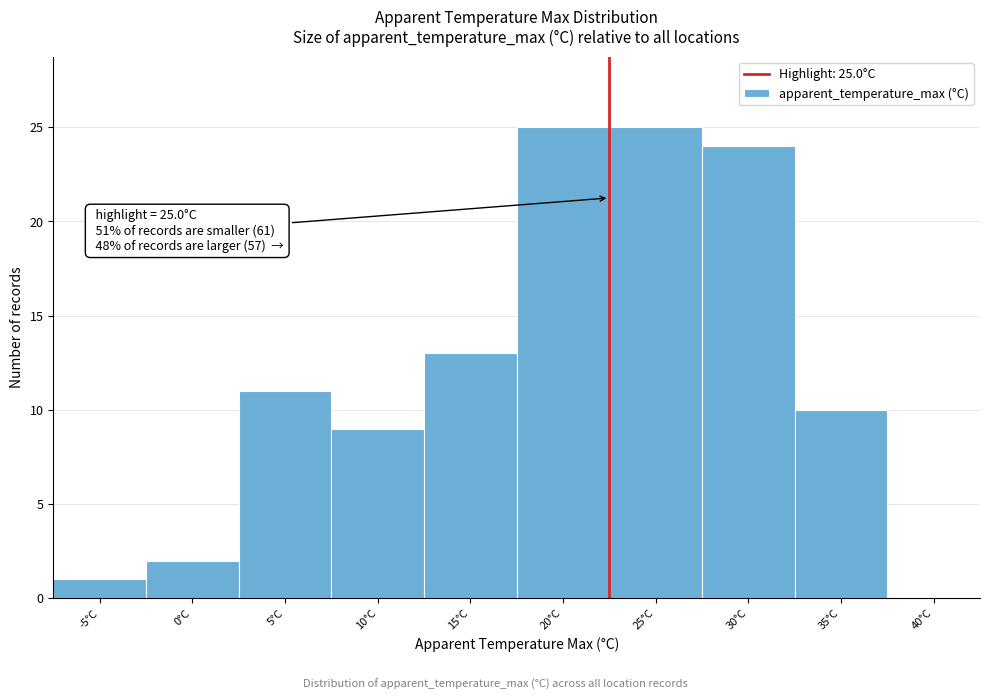

Reading left to right, list all the values displayed in this chart.

-5°C=1	0°C=2	5°C=11	10°C=9	15°C=13	20°C=25	25°C=25	30°C=24	35°C=10	40°C=0